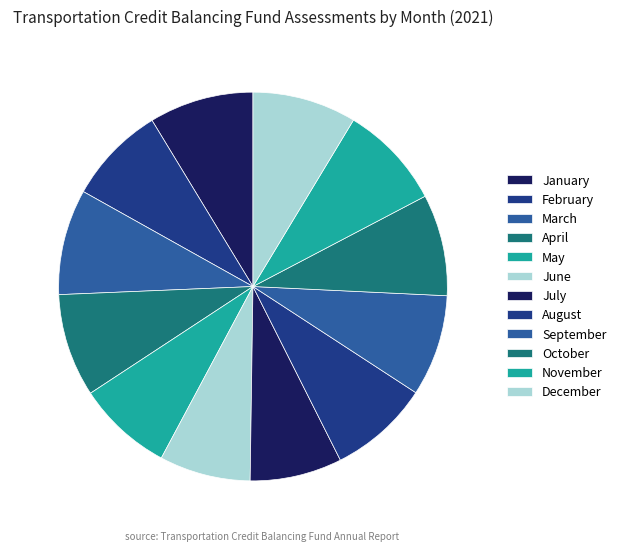

Is there a majority slice in this chart?

No